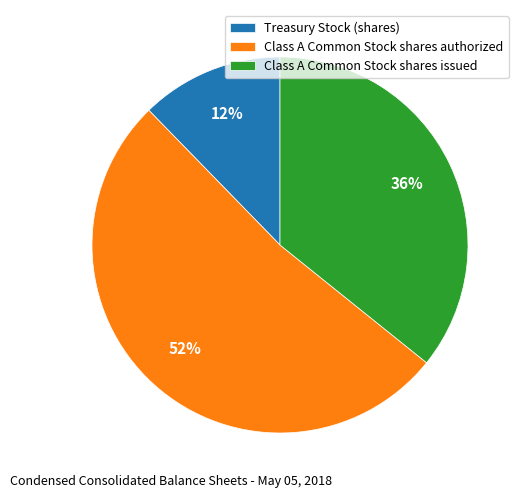

Which category accounts for the majority?

Class A Common Stock shares authorized